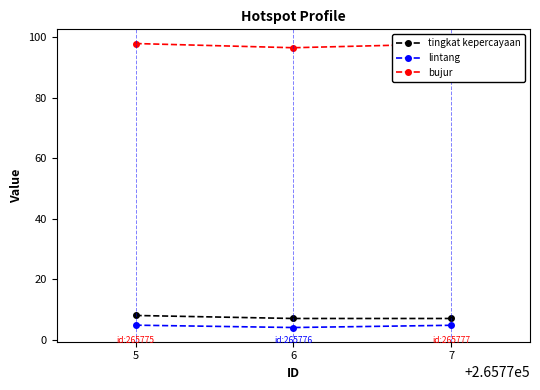

True or false: bujur has a value of 97.8 at 7.

True